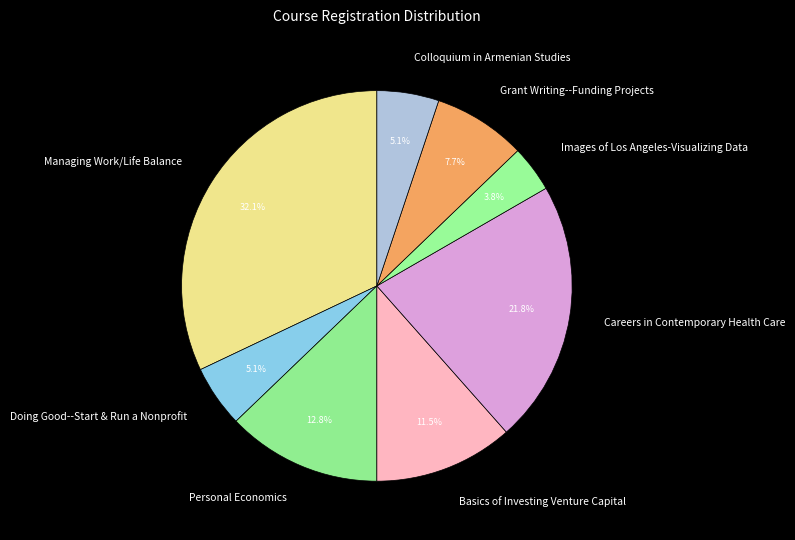

What is the smallest slice in the pie chart?

Images of Los Angeles-Visualizing Data